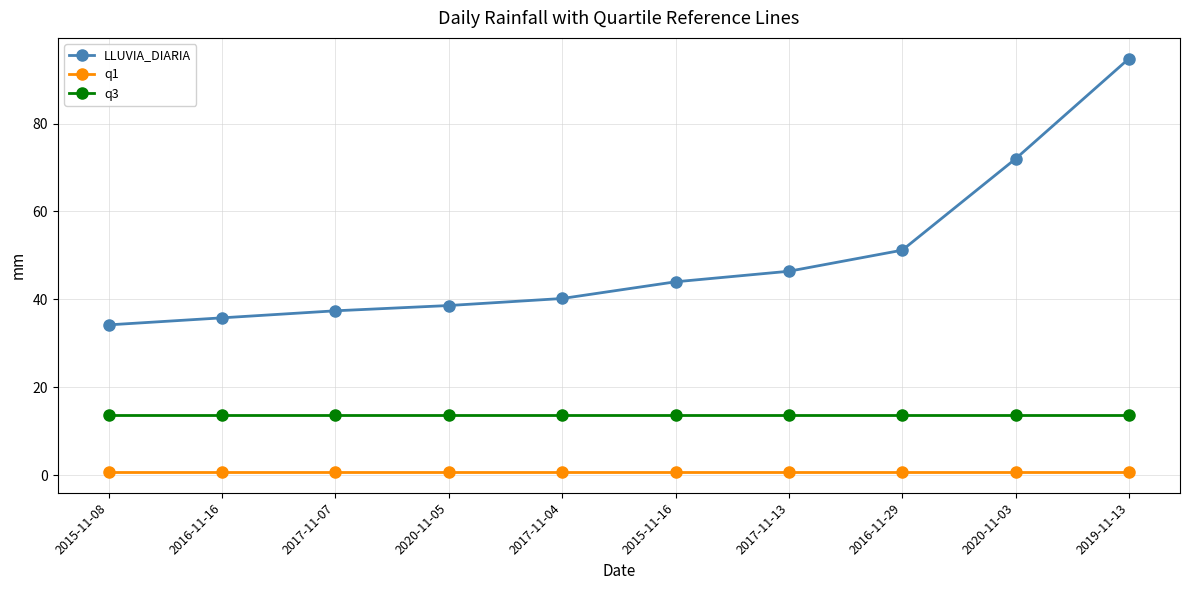

Reading left to right, what are all the values shown in this chart?

LLUVIA_DIARIA: 2015-11-08=34.2	2016-11-16=35.8	2017-11-07=37.4	2020-11-05=38.6	2017-11-04=40.2	2015-11-16=44.0	2017-11-13=46.4	2016-11-29=51.2	2020-11-03=72.0	2019-11-13=94.8
q1: 2015-11-08=0.7	2016-11-16=0.7	2017-11-07=0.7	2020-11-05=0.7	2017-11-04=0.7	2015-11-16=0.7	2017-11-13=0.7	2016-11-29=0.7	2020-11-03=0.7	2019-11-13=0.7
q3: 2015-11-08=13.8	2016-11-16=13.8	2017-11-07=13.8	2020-11-05=13.8	2017-11-04=13.8	2015-11-16=13.8	2017-11-13=13.8	2016-11-29=13.8	2020-11-03=13.8	2019-11-13=13.8